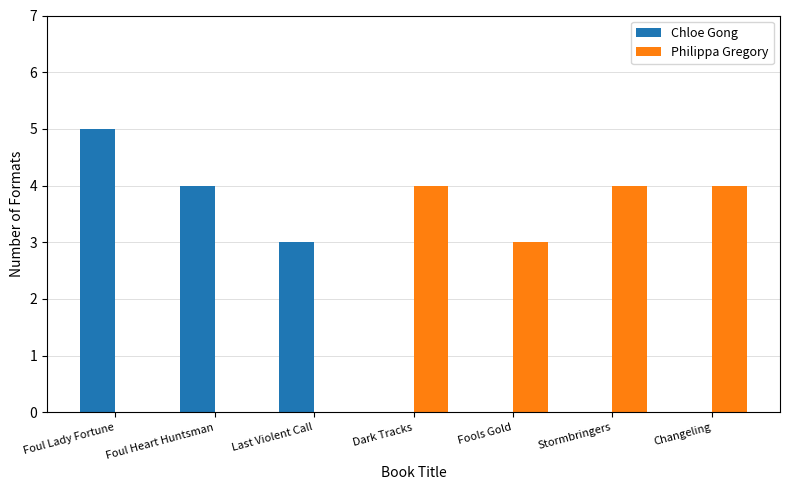

Between Last Violent Call and Dark Tracks, which series saw the biggest shift?

Philippa Gregory